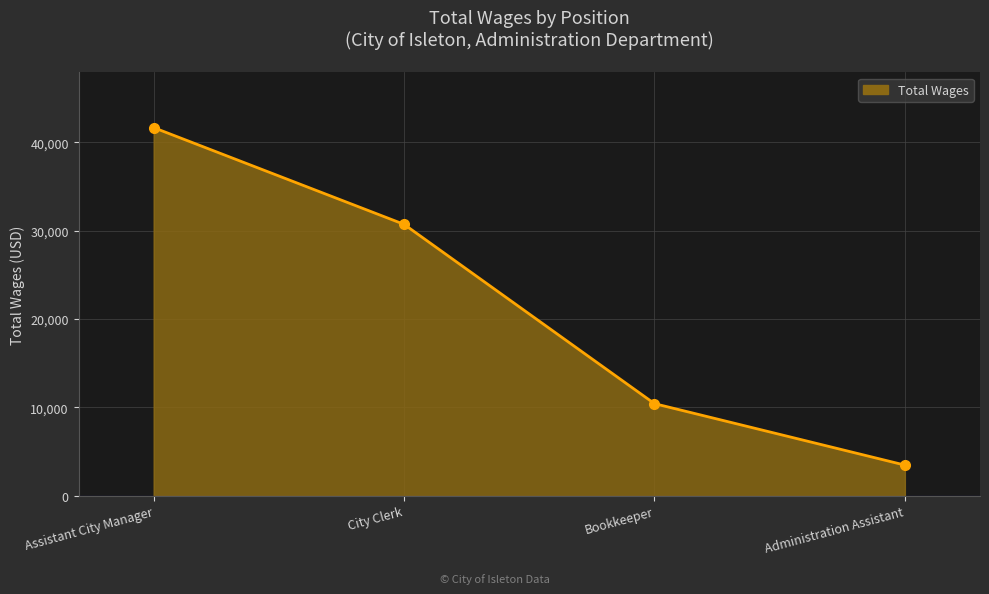

The chart shows a value of 45855 at City Clerk. True or false?

False